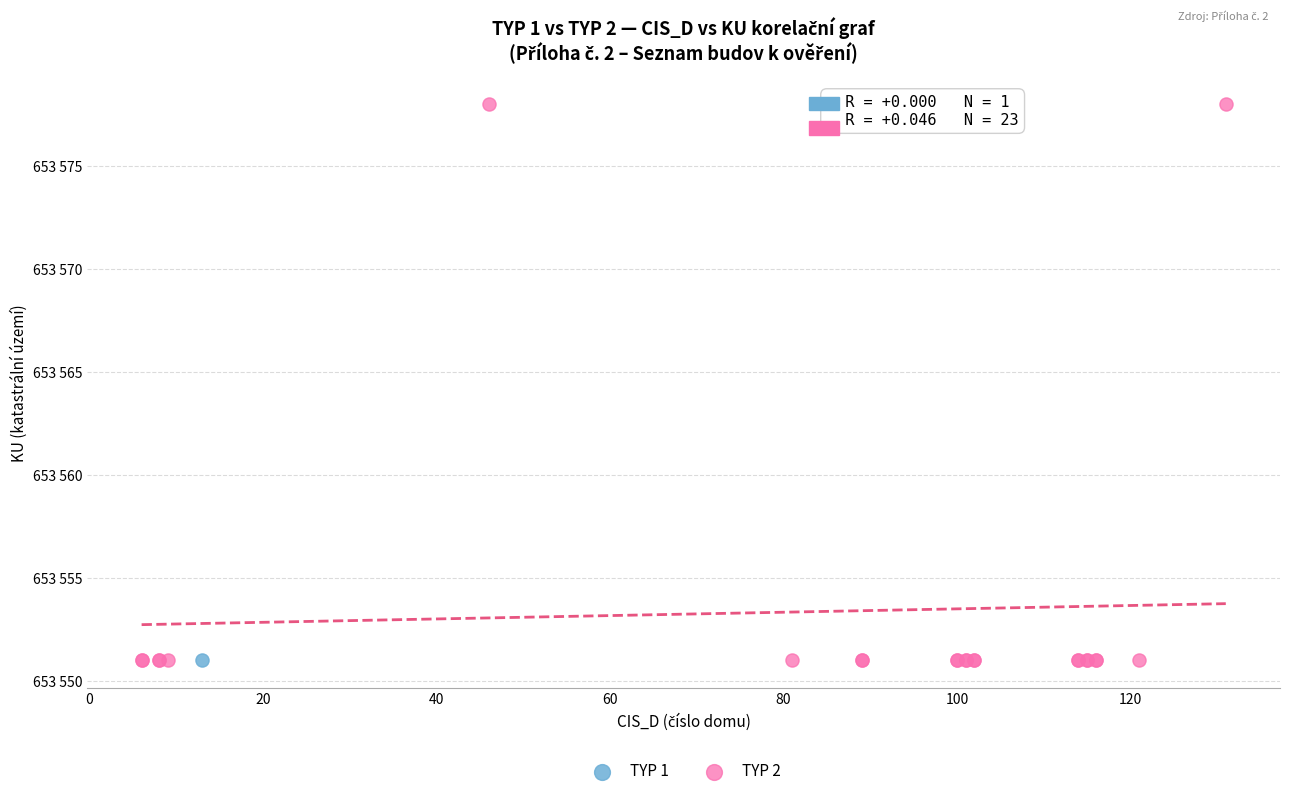

What are all the series names shown in the legend?

TYP 1, TYP 2